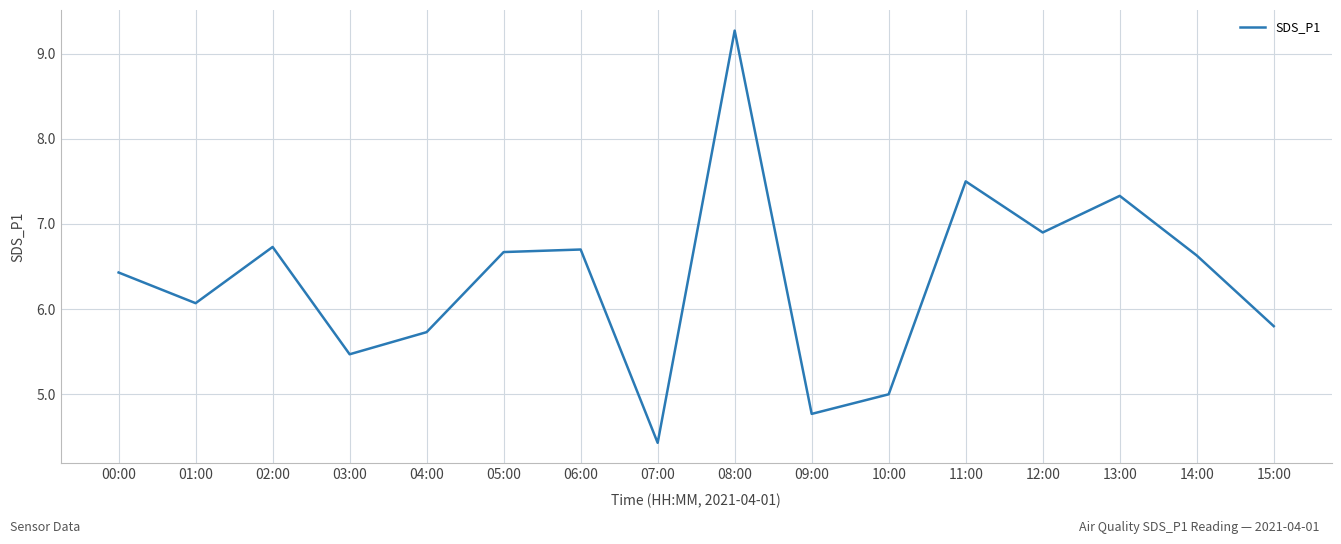

Reading left to right, what are all the values shown in this chart?

00:00=6.4	01:00=6.1	02:00=6.7	03:00=5.5	04:00=5.7	05:00=6.7	06:00=6.7	07:00=4.4	08:00=9.3	09:00=4.8	10:00=5.0	11:00=7.5	12:00=6.9	13:00=7.3	14:00=6.6	15:00=5.8